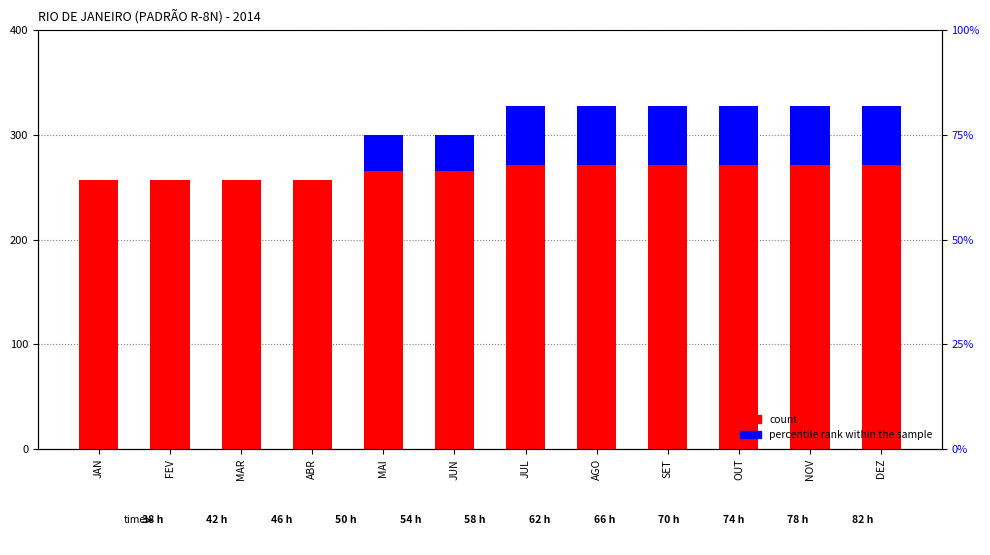

True or false: percentile rank within the sample has a value of 56.1 at SET.

True